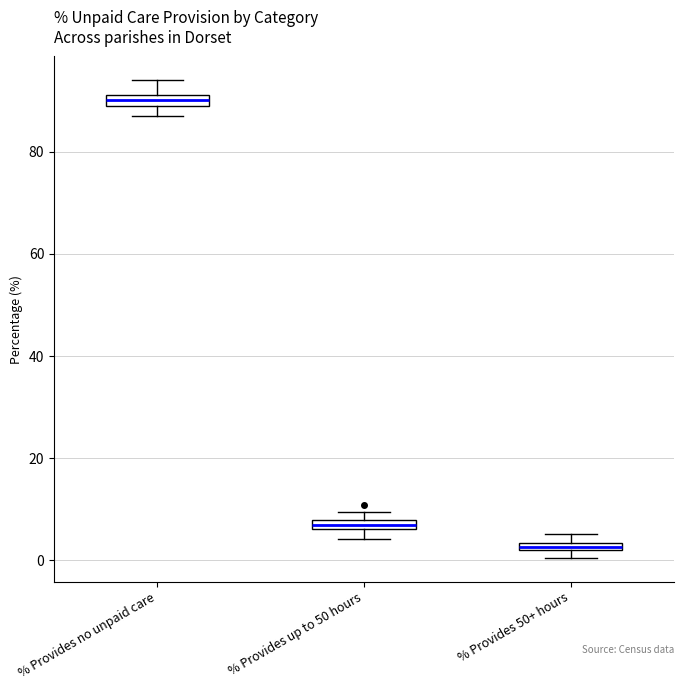

Where is the upper edge of the box for % Provides 50+ hours on the y-axis? The values are not printed on the chart, so give them approximately, as read against the axis.

4